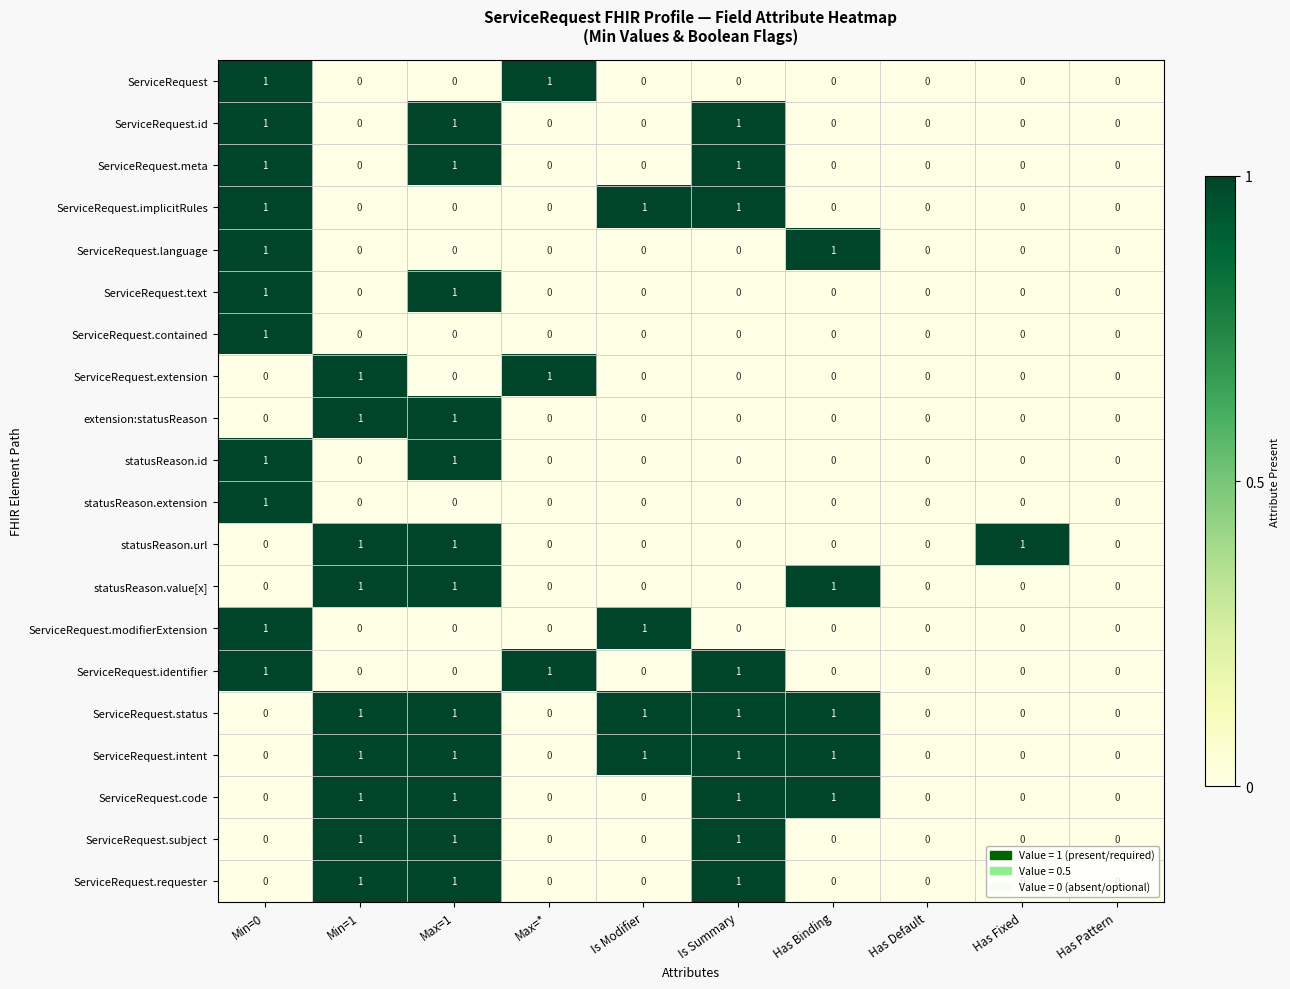

Count the ServiceRequest.language values in the range 0 to 1.

10